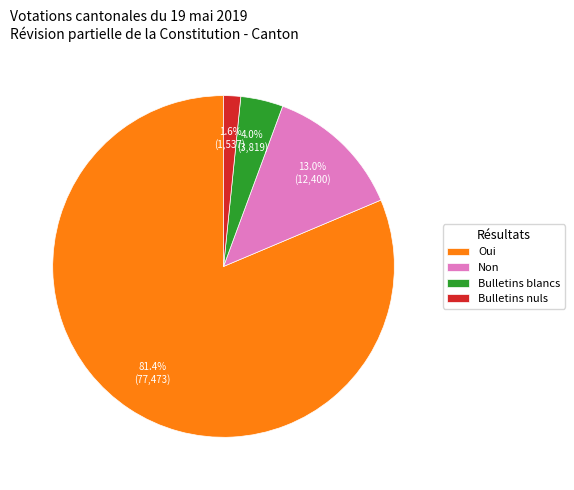

To the nearest percent, what is the combined percentage of Bulletins blancs and Oui?

85%